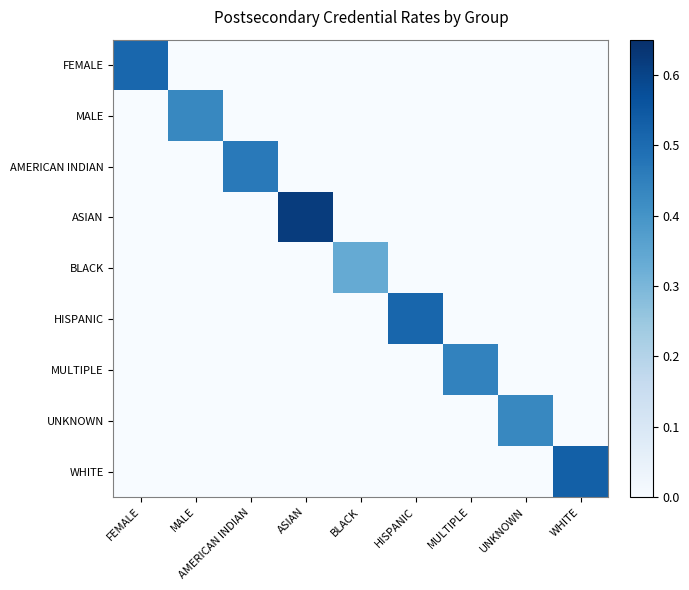

Reading left to right, what are all the values shown in this chart?

FEMALE: FEMALE=0.5	MALE=0.0	AMERICAN INDIAN=0.0	ASIAN=0.0	BLACK=0.0	HISPANIC=0.0	MULTIPLE=0.0	UNKNOWN=0.0	WHITE=0.0
MALE: FEMALE=0.0	MALE=0.4	AMERICAN INDIAN=0.0	ASIAN=0.0	BLACK=0.0	HISPANIC=0.0	MULTIPLE=0.0	UNKNOWN=0.0	WHITE=0.0
AMERICAN INDIAN: FEMALE=0.0	MALE=0.0	AMERICAN INDIAN=0.5	ASIAN=0.0	BLACK=0.0	HISPANIC=0.0	MULTIPLE=0.0	UNKNOWN=0.0	WHITE=0.0
ASIAN: FEMALE=0.0	MALE=0.0	AMERICAN INDIAN=0.0	ASIAN=0.6	BLACK=0.0	HISPANIC=0.0	MULTIPLE=0.0	UNKNOWN=0.0	WHITE=0.0
BLACK: FEMALE=0.0	MALE=0.0	AMERICAN INDIAN=0.0	ASIAN=0.0	BLACK=0.3	HISPANIC=0.0	MULTIPLE=0.0	UNKNOWN=0.0	WHITE=0.0
HISPANIC: FEMALE=0.0	MALE=0.0	AMERICAN INDIAN=0.0	ASIAN=0.0	BLACK=0.0	HISPANIC=0.5	MULTIPLE=0.0	UNKNOWN=0.0	WHITE=0.0
MULTIPLE: FEMALE=0.0	MALE=0.0	AMERICAN INDIAN=0.0	ASIAN=0.0	BLACK=0.0	HISPANIC=0.0	MULTIPLE=0.4	UNKNOWN=0.0	WHITE=0.0
UNKNOWN: FEMALE=0.0	MALE=0.0	AMERICAN INDIAN=0.0	ASIAN=0.0	BLACK=0.0	HISPANIC=0.0	MULTIPLE=0.0	UNKNOWN=0.4	WHITE=0.0
WHITE: FEMALE=0.0	MALE=0.0	AMERICAN INDIAN=0.0	ASIAN=0.0	BLACK=0.0	HISPANIC=0.0	MULTIPLE=0.0	UNKNOWN=0.0	WHITE=0.5